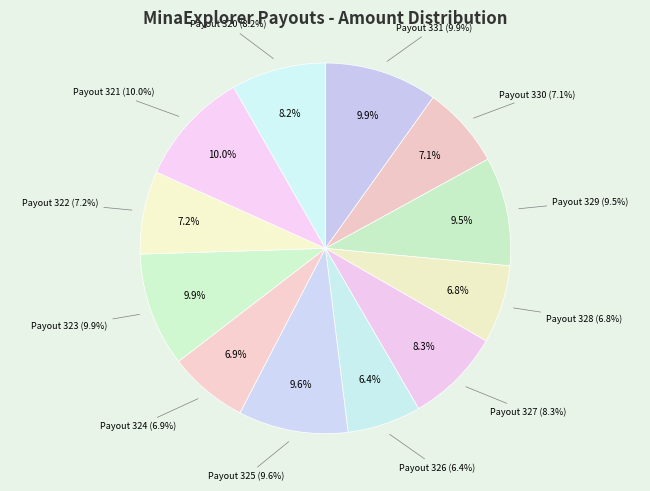

Do Payout 323 and Payout 328 together represent more than half of the pie?

No